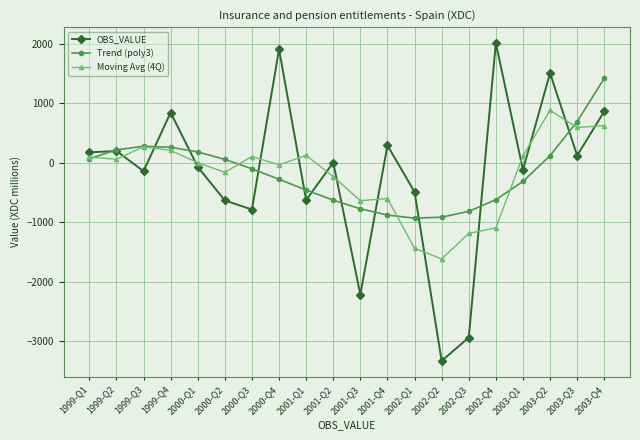

List the series in order of their peak value, lowest first.

Moving Avg (4Q), Trend (poly3), OBS_VALUE